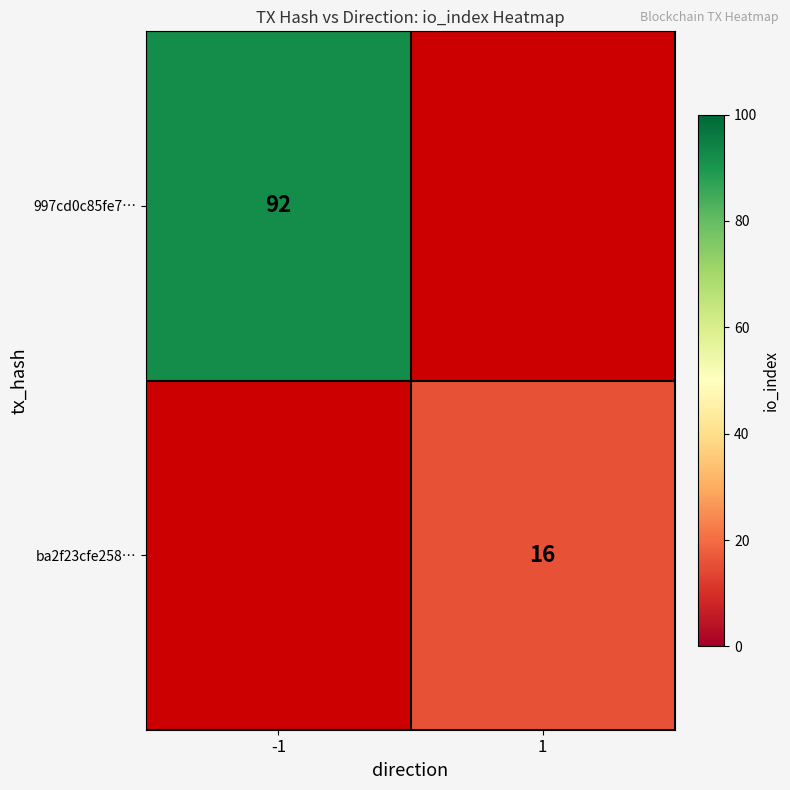

The ba2f23cfe258… series shows 7 at 1. True or false?

False